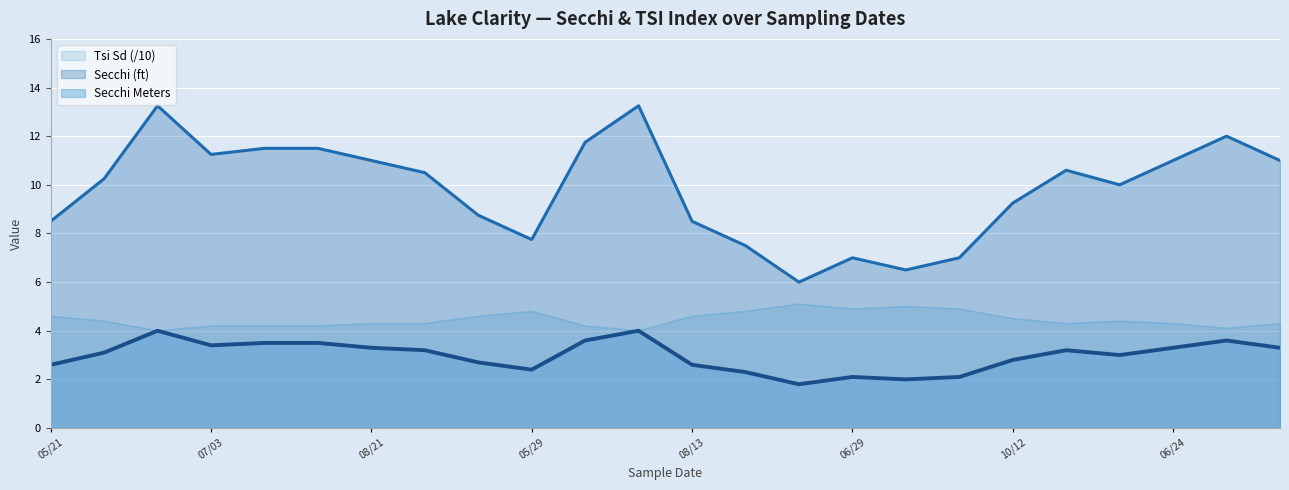

What is the difference between the second highest and minimum values in the Secchi Meters series?

2.2